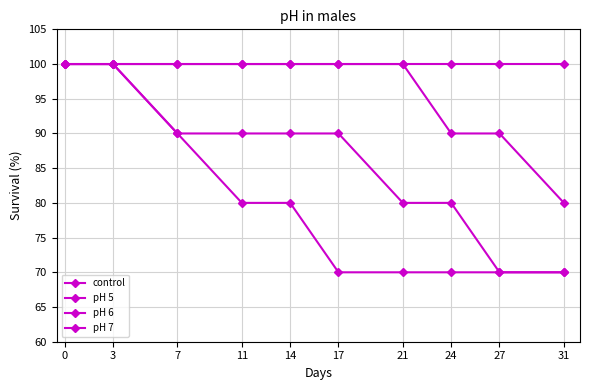

Is this an area chart (filled region under the line)?

No